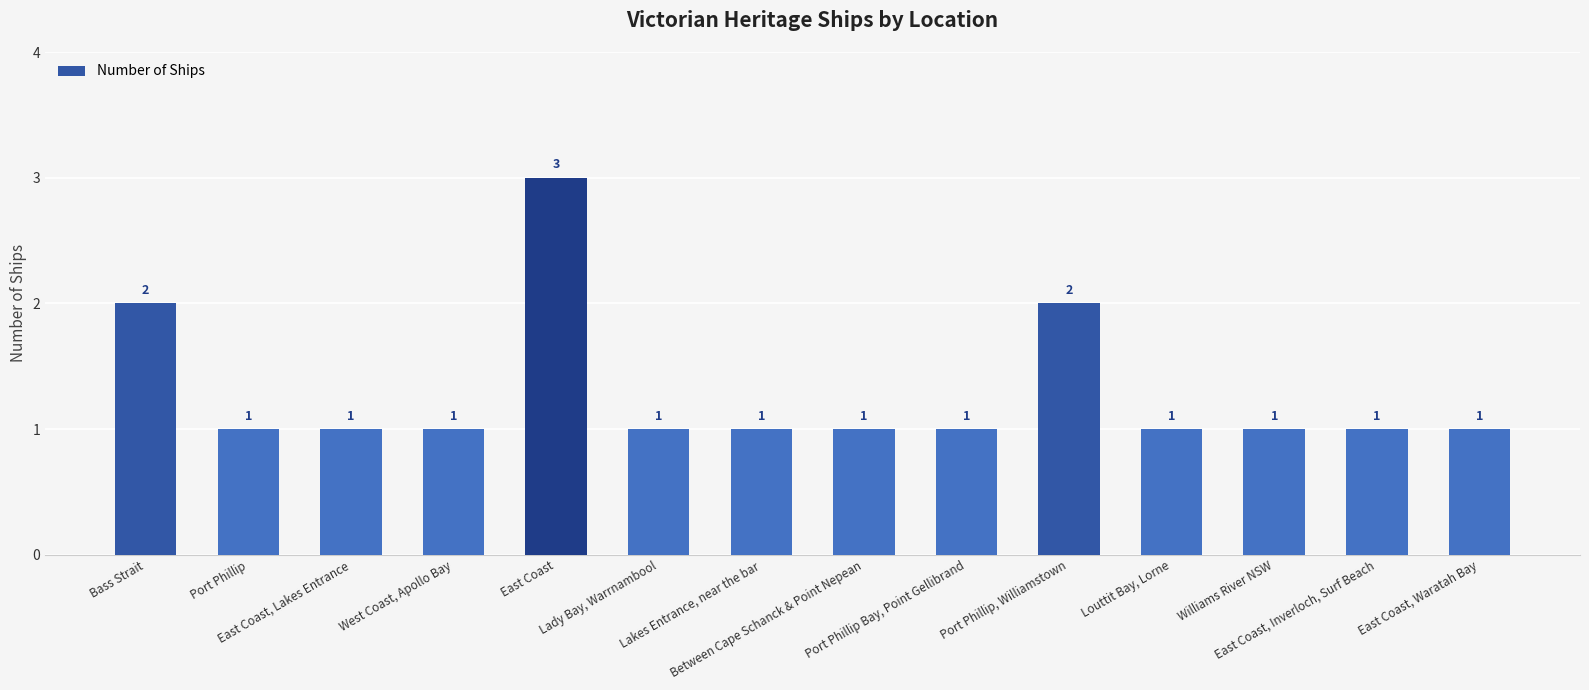

True or false: the data shows 0 at East Coast, Lakes Entrance.

False